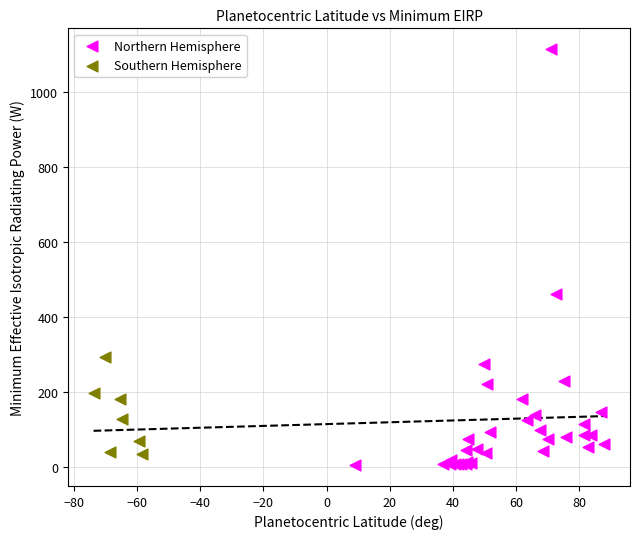

What are all the series names shown in the legend?

Northern Hemisphere, Southern Hemisphere